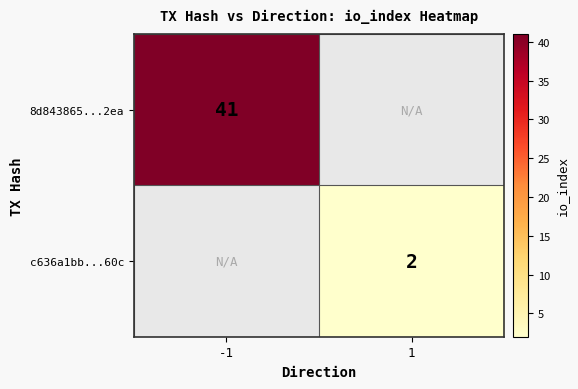

The 8d843865...2ea series shows 68 at -1. True or false?

False